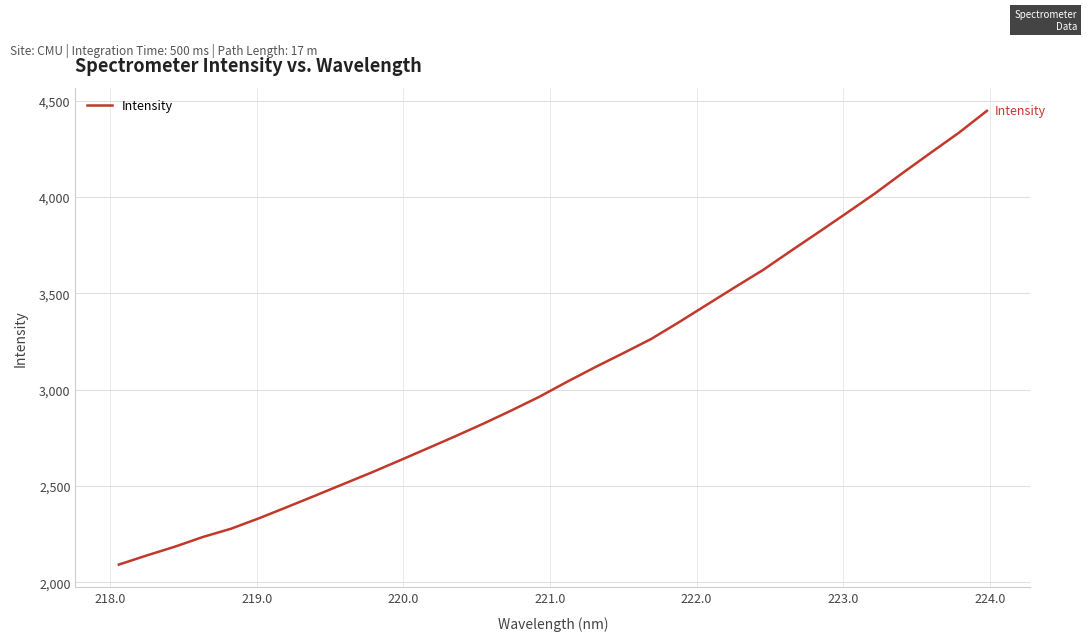

What is the greatest value displayed?

4446.8